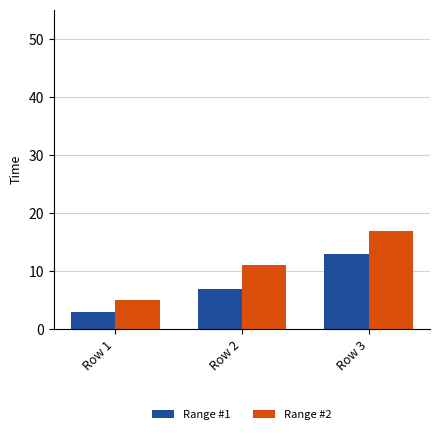

What is the minimum value for Range #2?

5